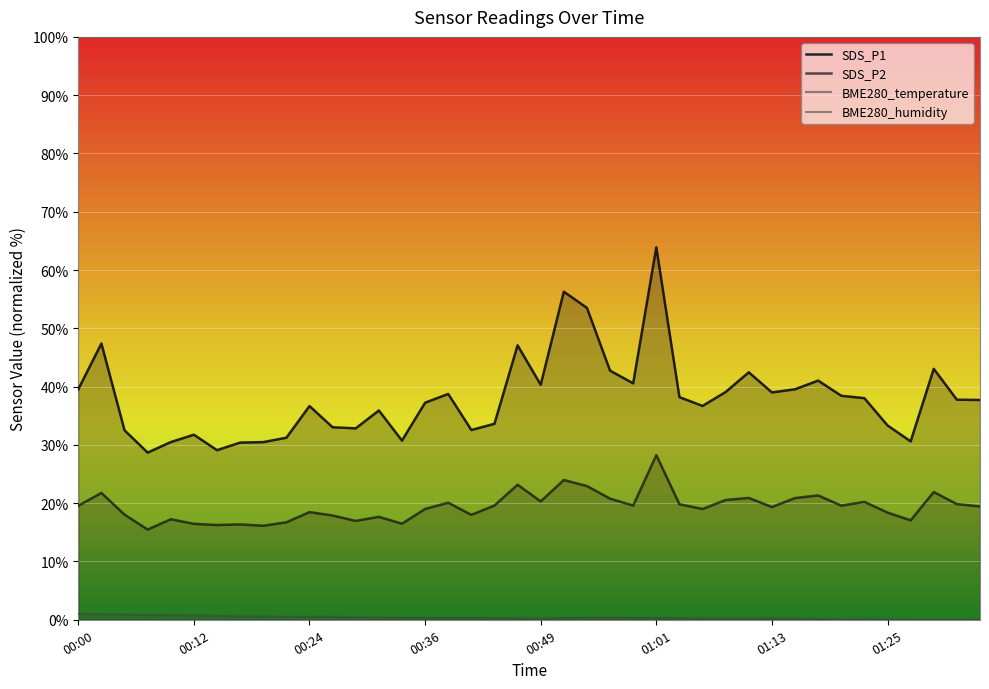

How many data points in SDS_P1 are above 37?

22